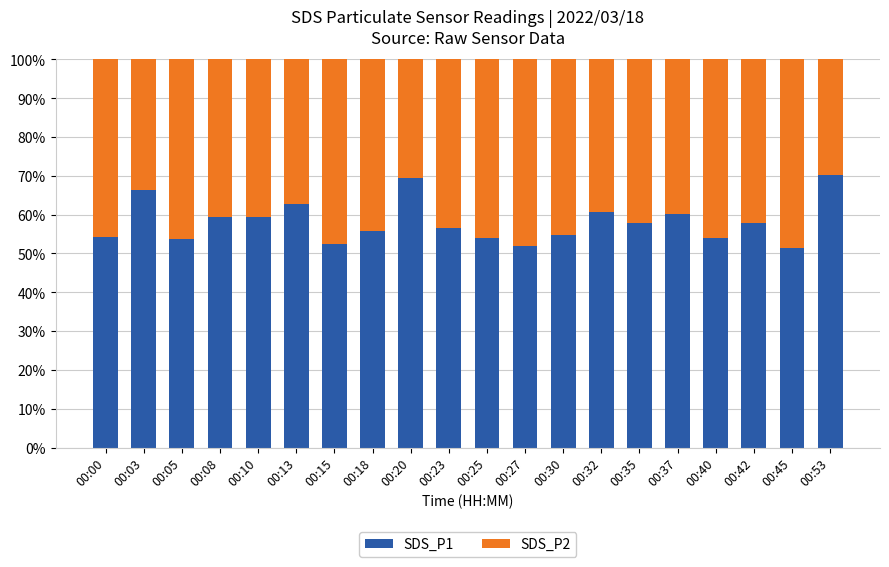

What are all the series names shown in the legend?

SDS_P1, SDS_P2